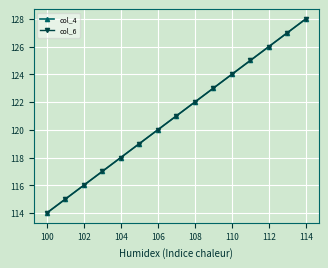

How many data points in col_6 are less than 121?

7